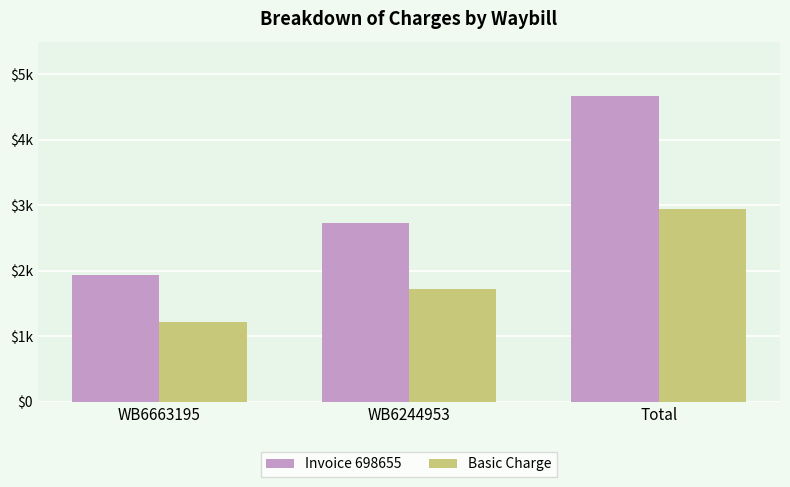

Which category has the highest value in the Invoice 698655 series?

Total